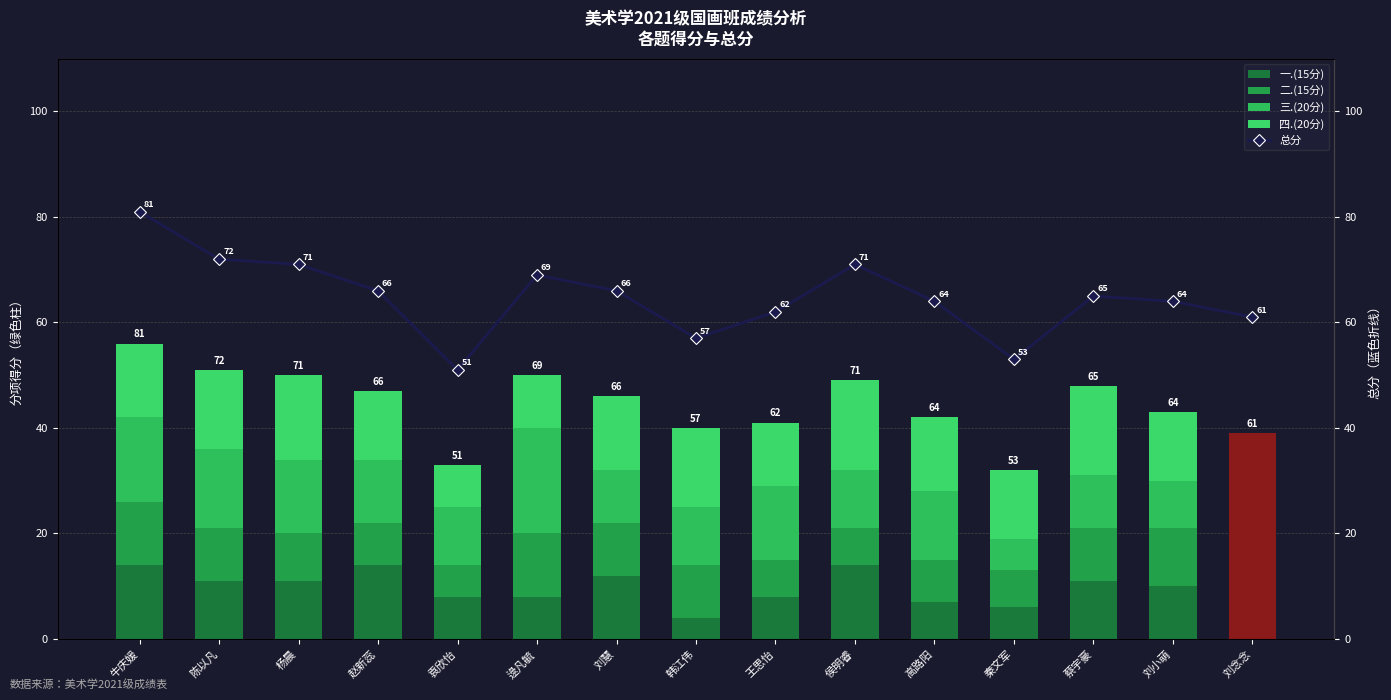

At which category is the sum across all series the highest?

牛庆媛